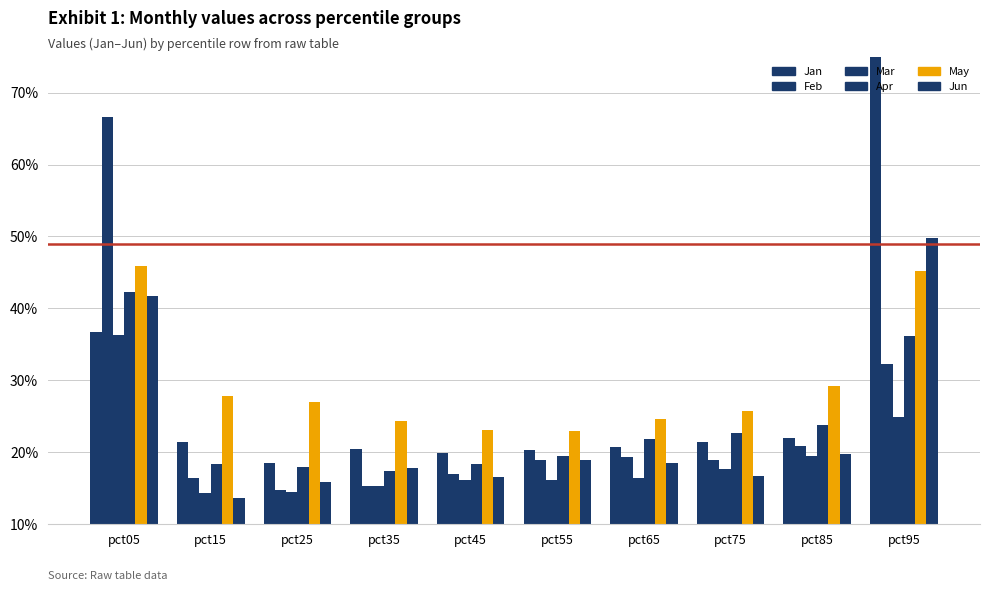

Between pct15 and pct85, which series saw the biggest shift?

Jun